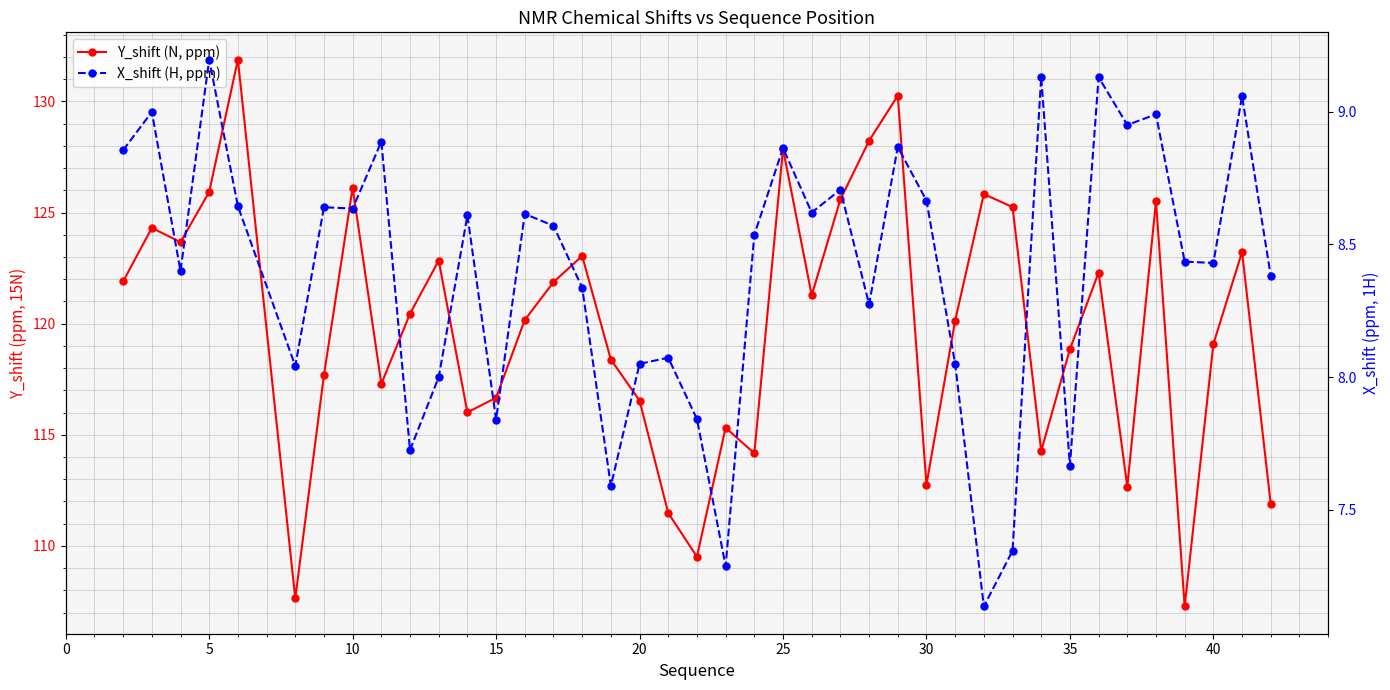

What is the highest value of the X_shift (H, ppm) series?

9.2